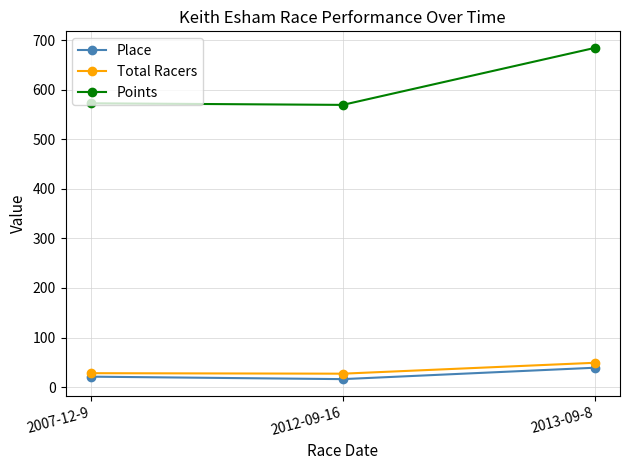

Which category has the highest value across all series?

2013-09-8